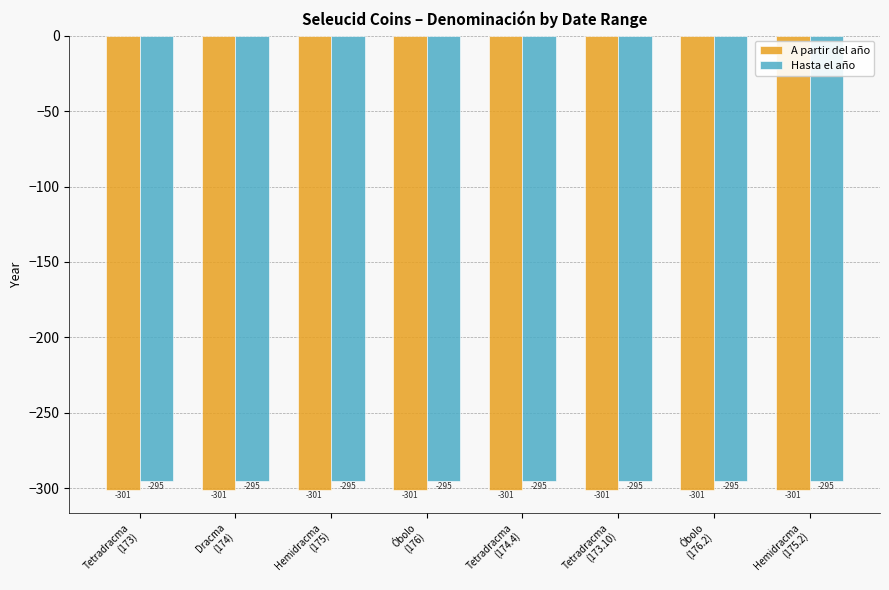

Rank the series by their maximum value, from lowest to highest.

A partir del año, Hasta el año